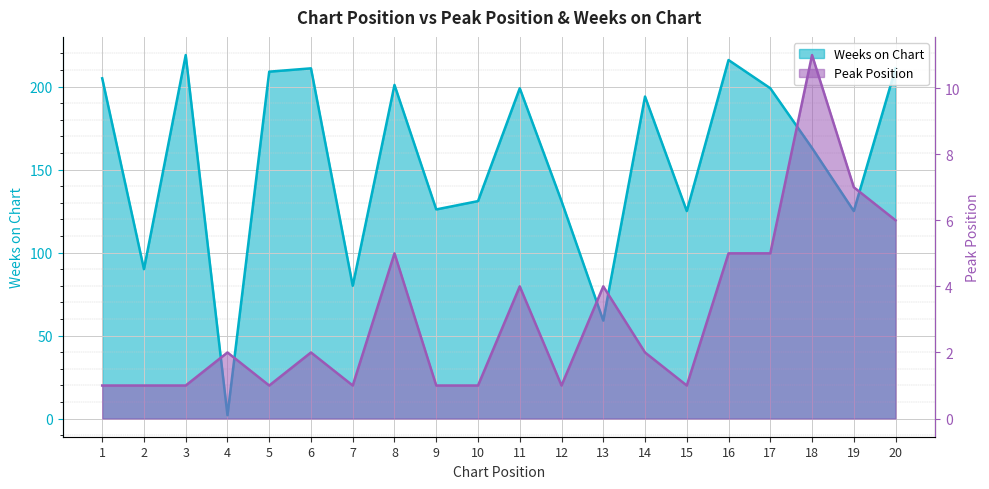

True or false: Peak Position and Weeks on Chart cross at least once.

False